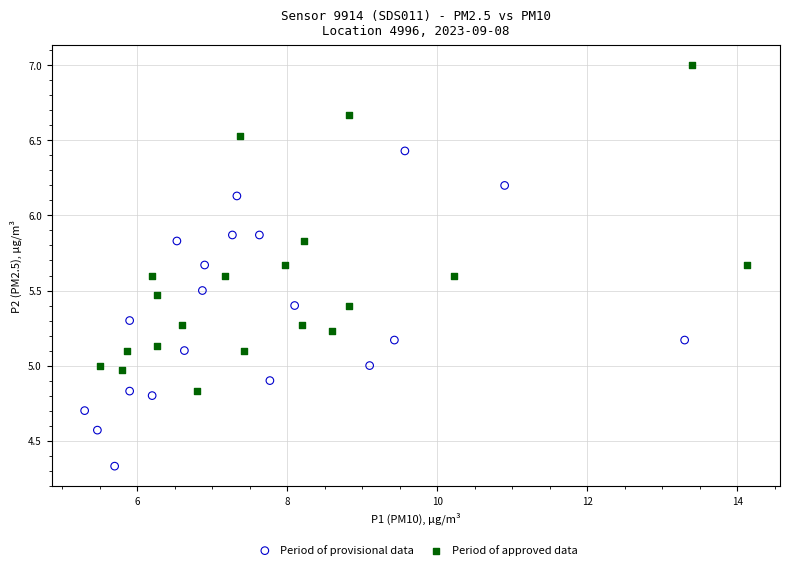

Which series reaches the maximum Y coordinate?

Period of approved data